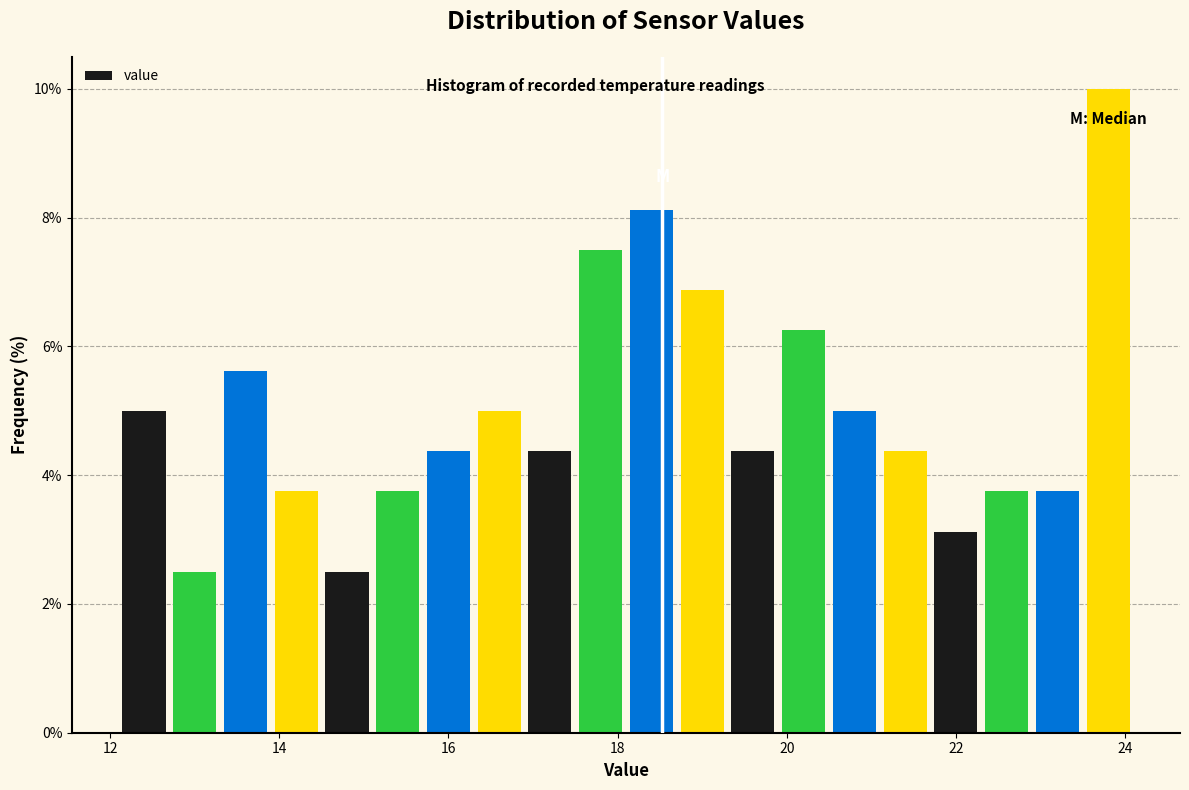

Read against the x-axis, roughly where is the centre of the tallest bar?

23.8